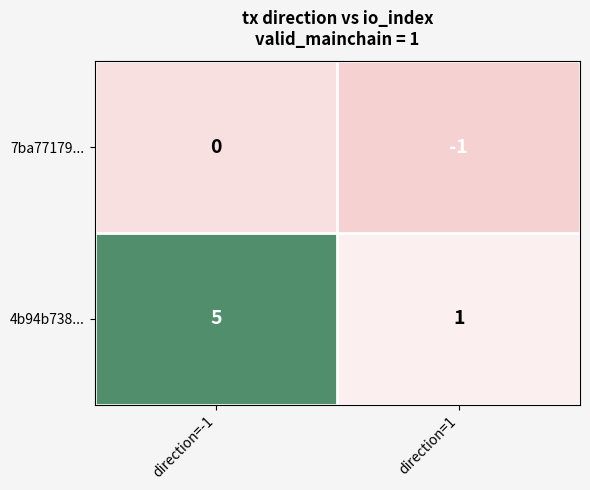

At how many categories does at least one series exceed 2?

1